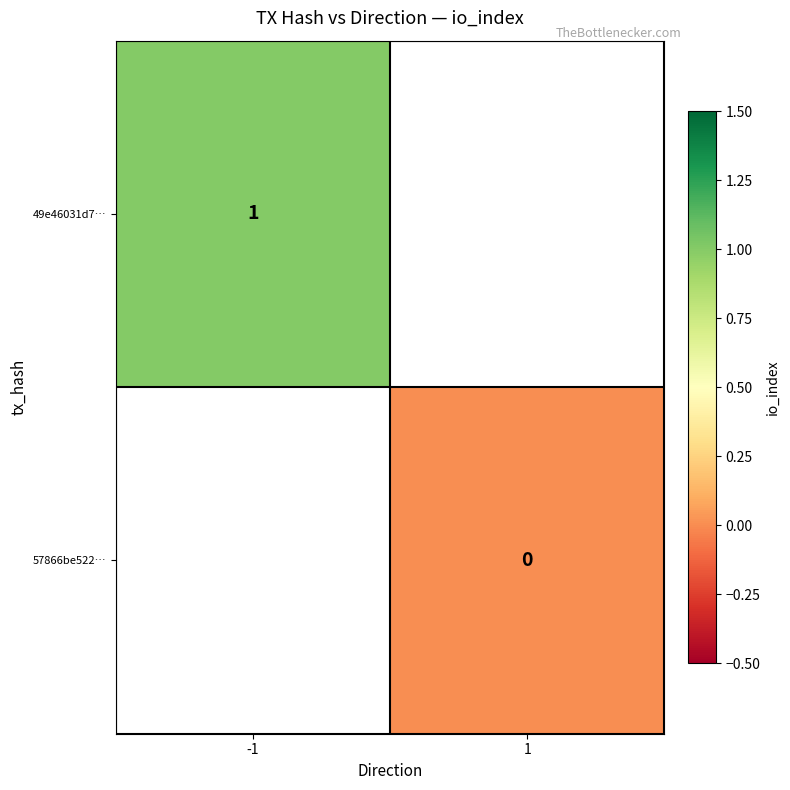

True or false: 49e46031d7… has a value of 0 at -1.

False